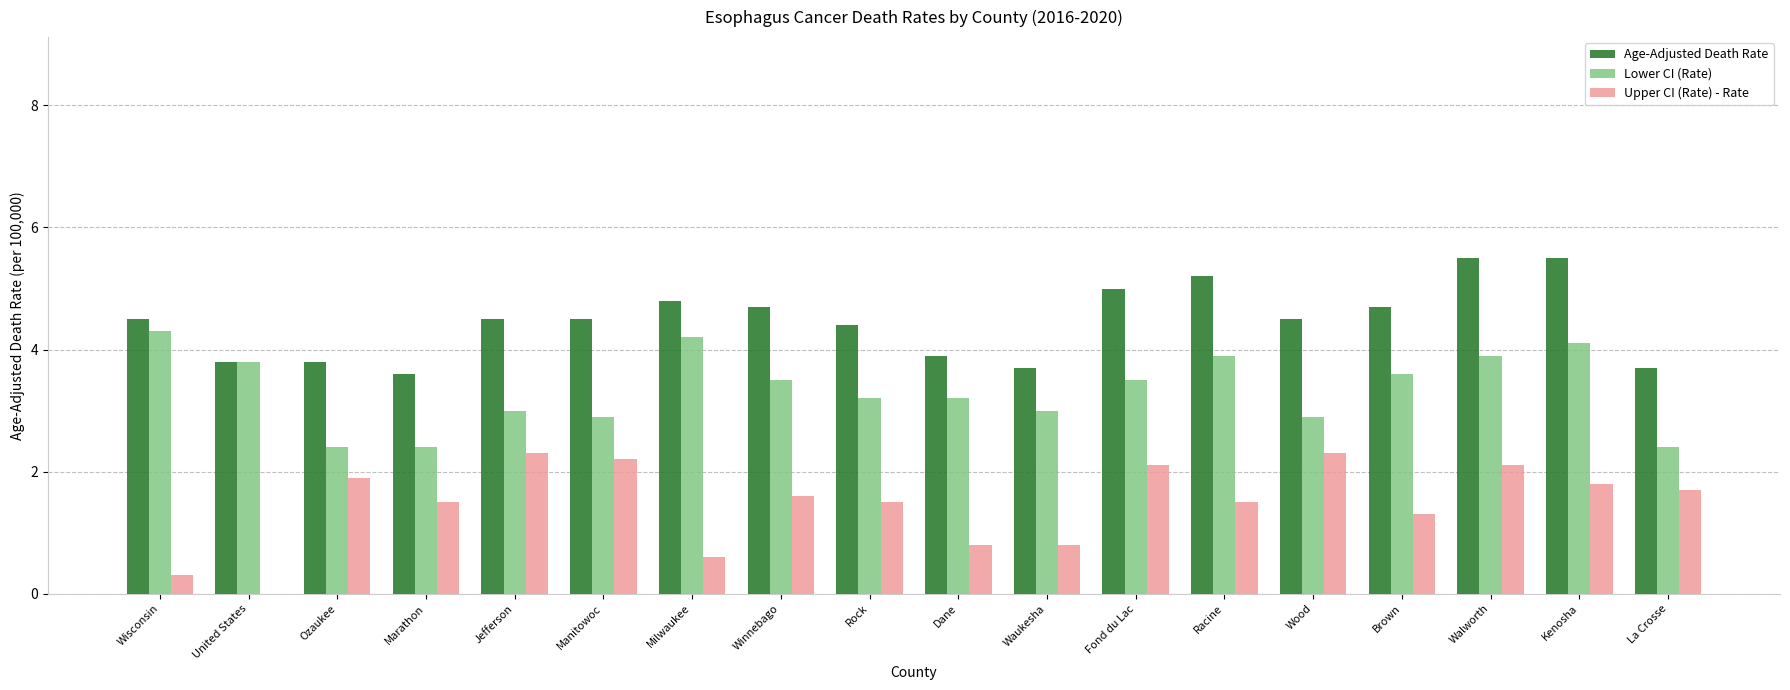

How many categories are shown in the chart?

18